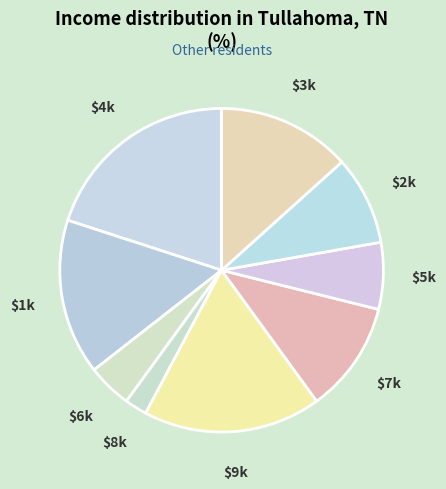

To the nearest percent, what is the average slice percentage?

11%